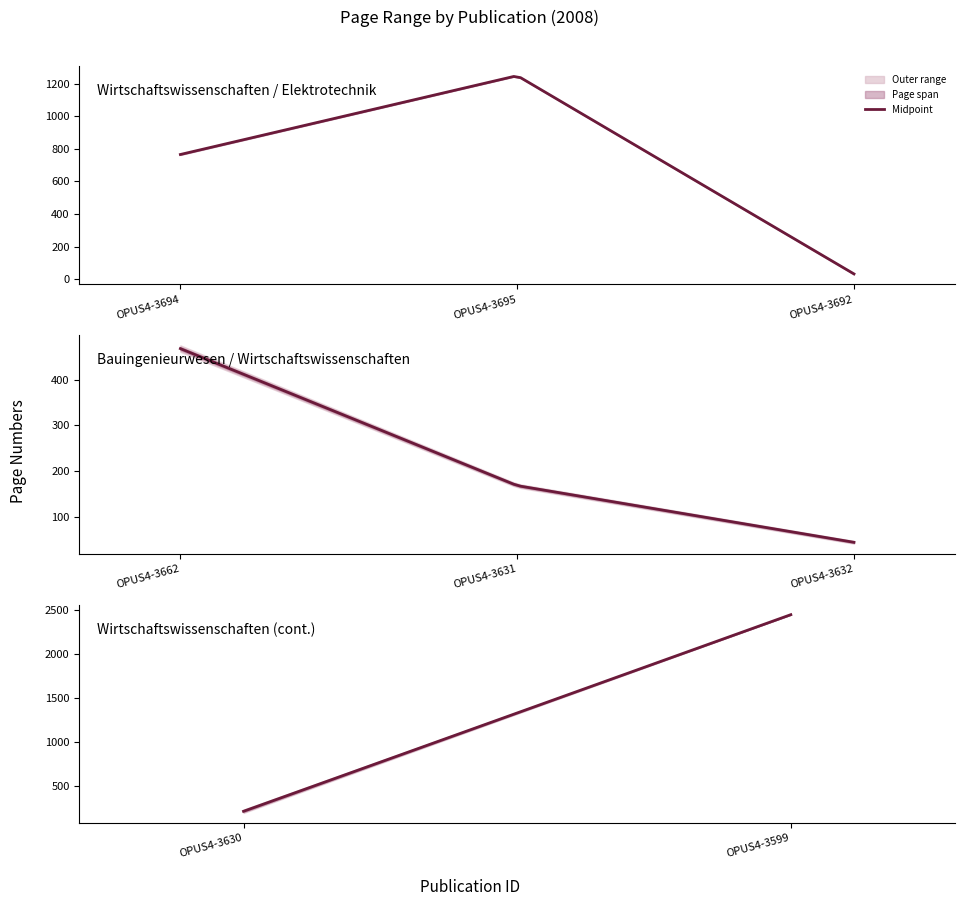

What is the value of the Erste Seite point at the 8th from the left?

2447